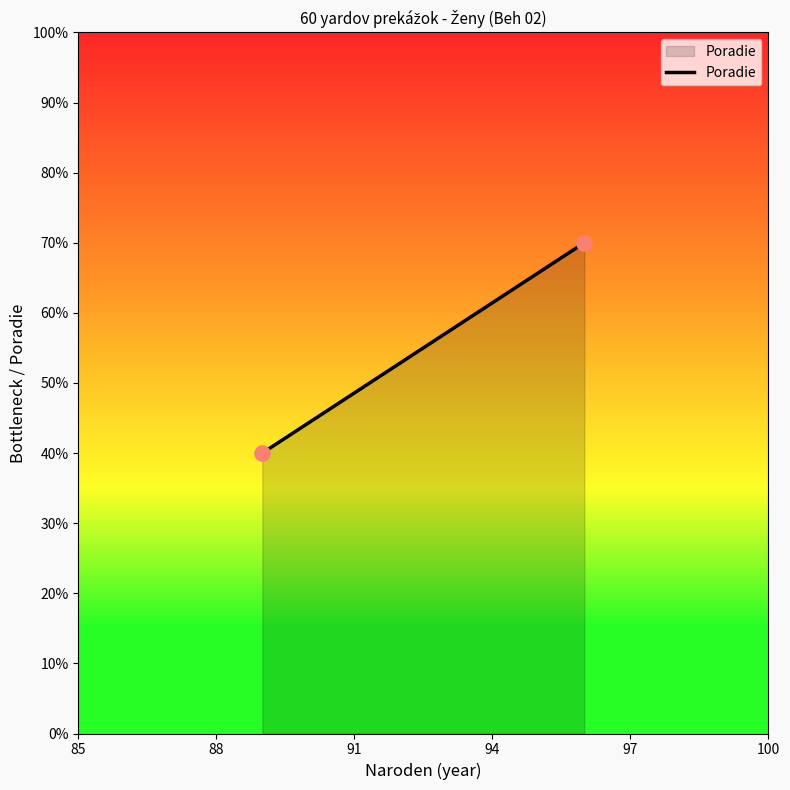

What is the range of Y values (max minus min)?

30